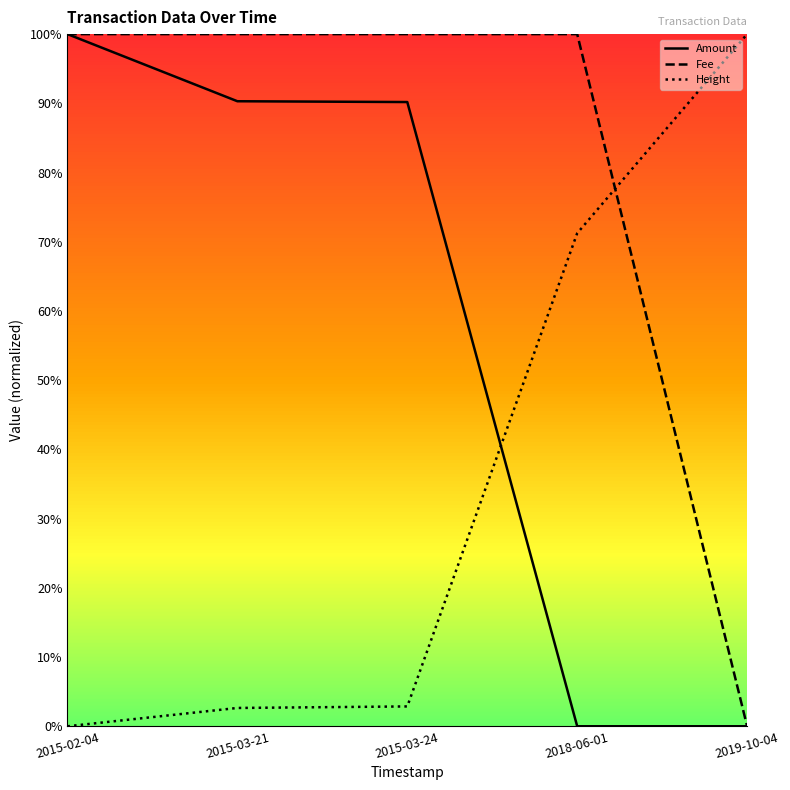

Which category has the highest value across all series?

2015-02-04